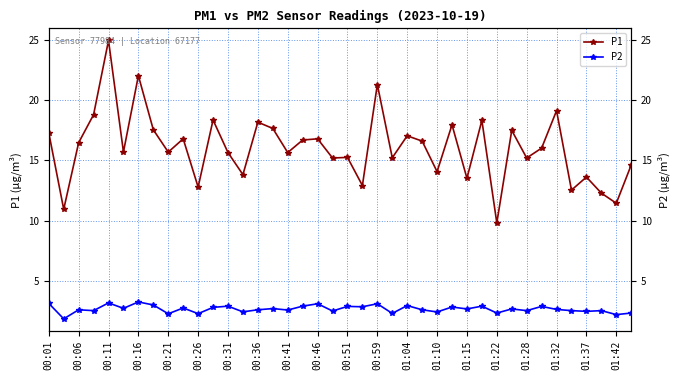

What is the sum of the P1 values at 38 and 29?

29.7